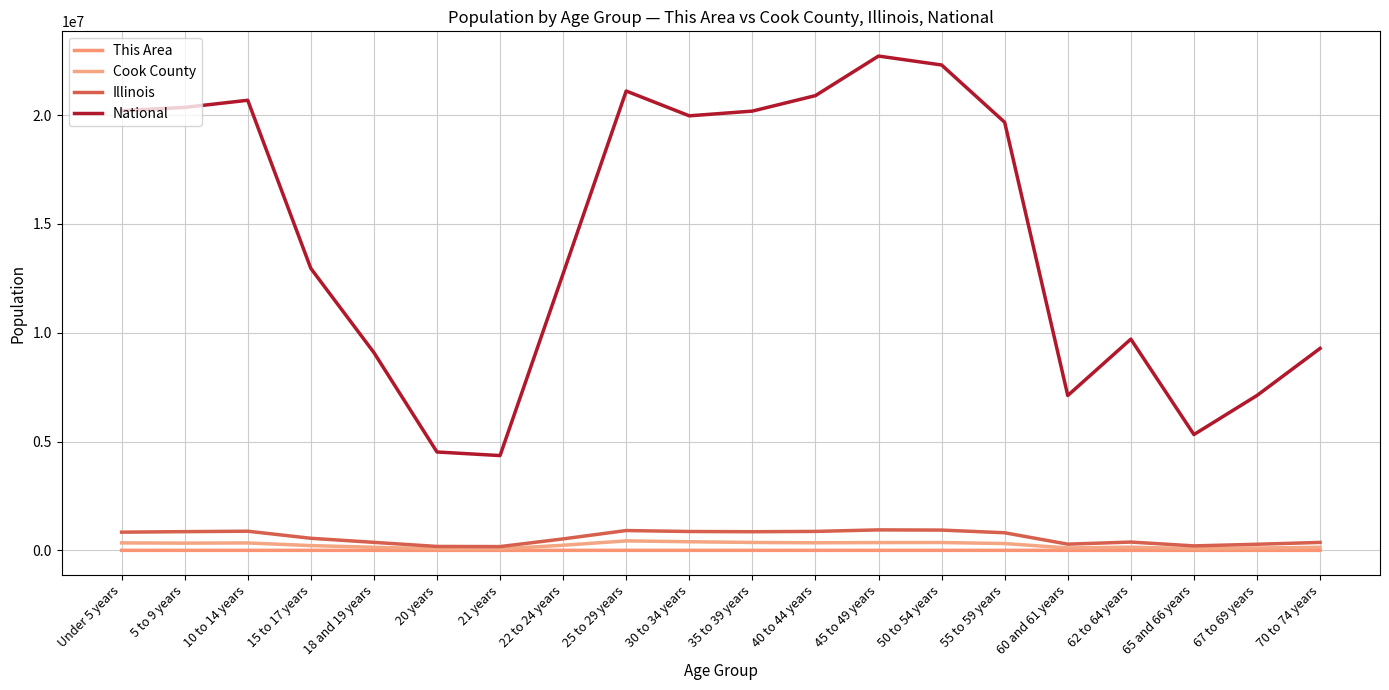

How many lines are shown in the chart?

4